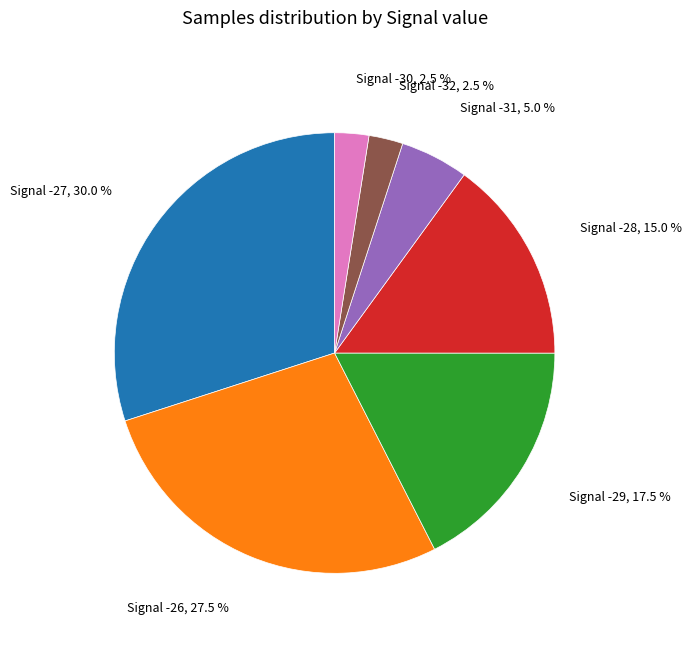

How much of the chart is everything except Signal -26?

72.5%